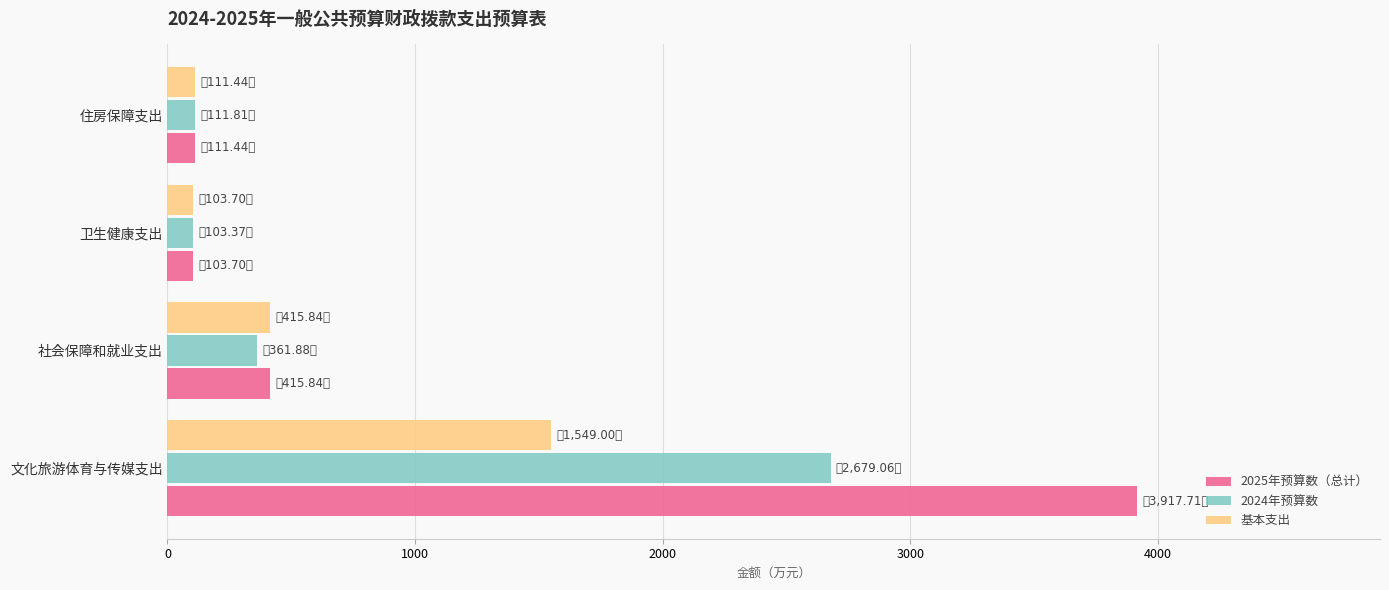

Count the number of categories in the chart.

4